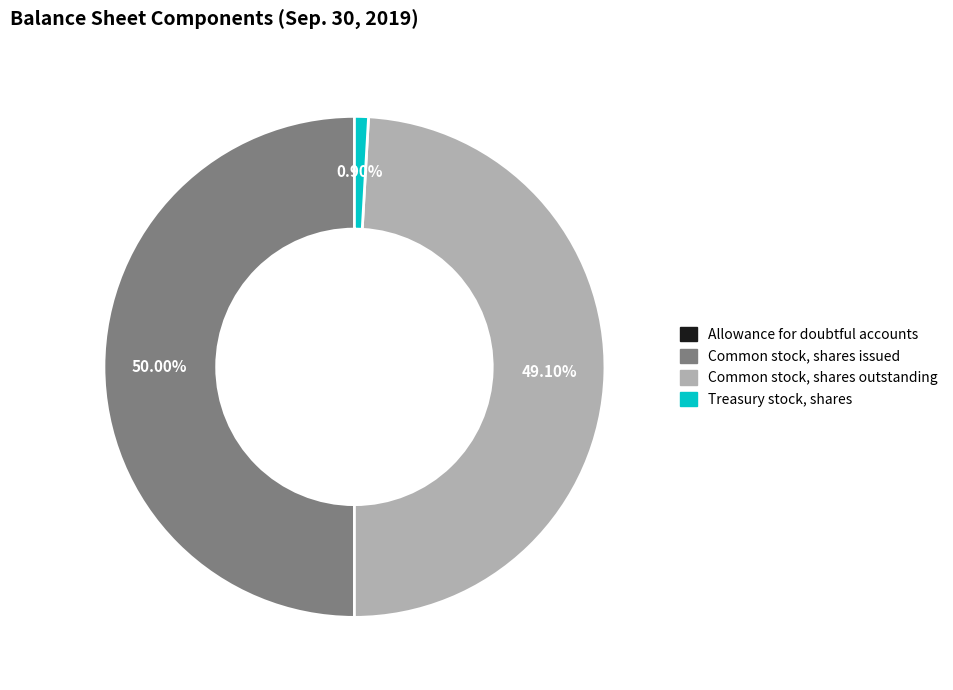

True or false: Common stock, shares issued accounts for 50% of the total.

True